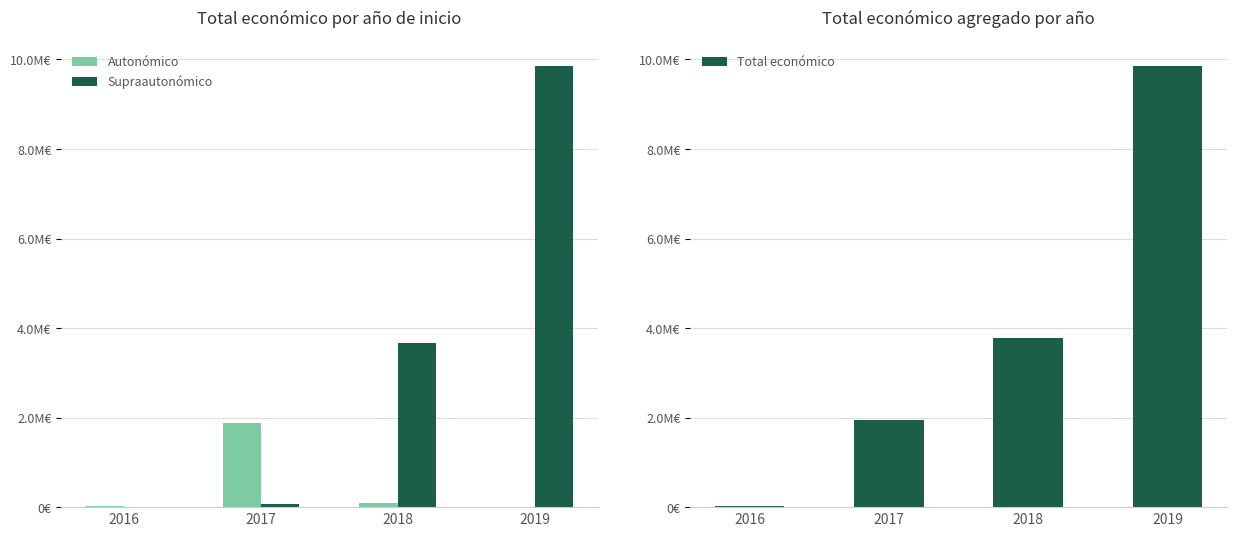

Read the Total económico value at 2019.

9847932